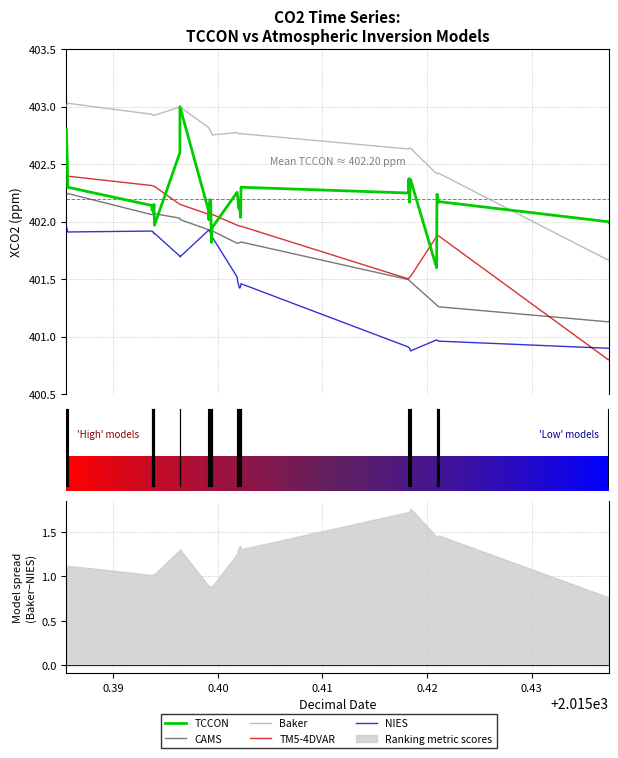

True or false: TM5-4DVAR and Baker cross at least once.

False